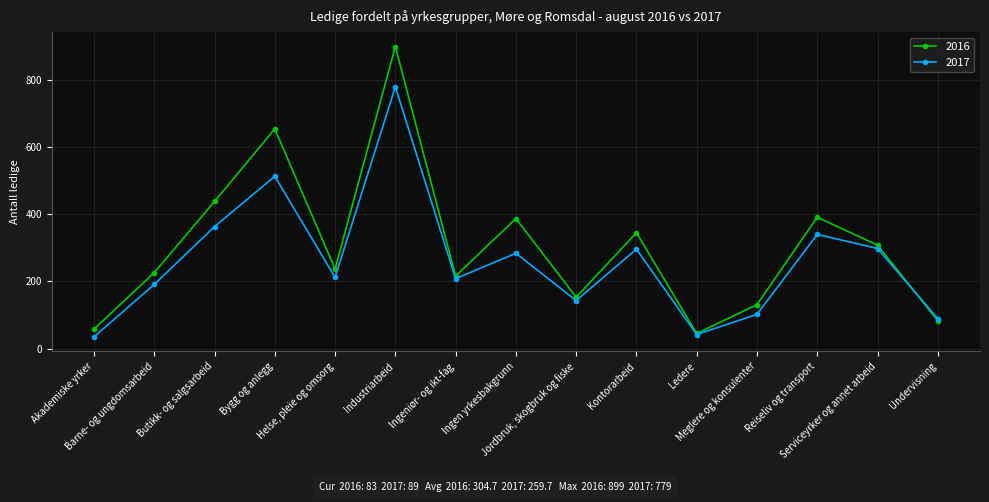

Where is the first local maximum for 2017?

Bygg og anlegg